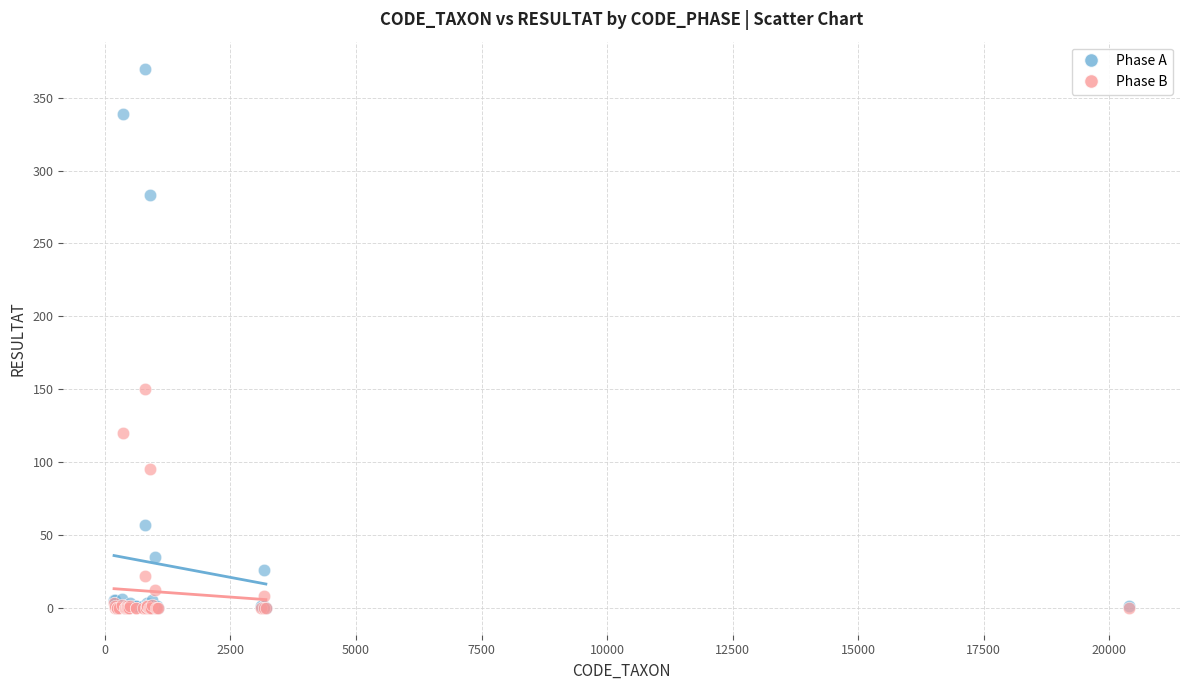

Which series reaches the maximum Y coordinate?

Phase A